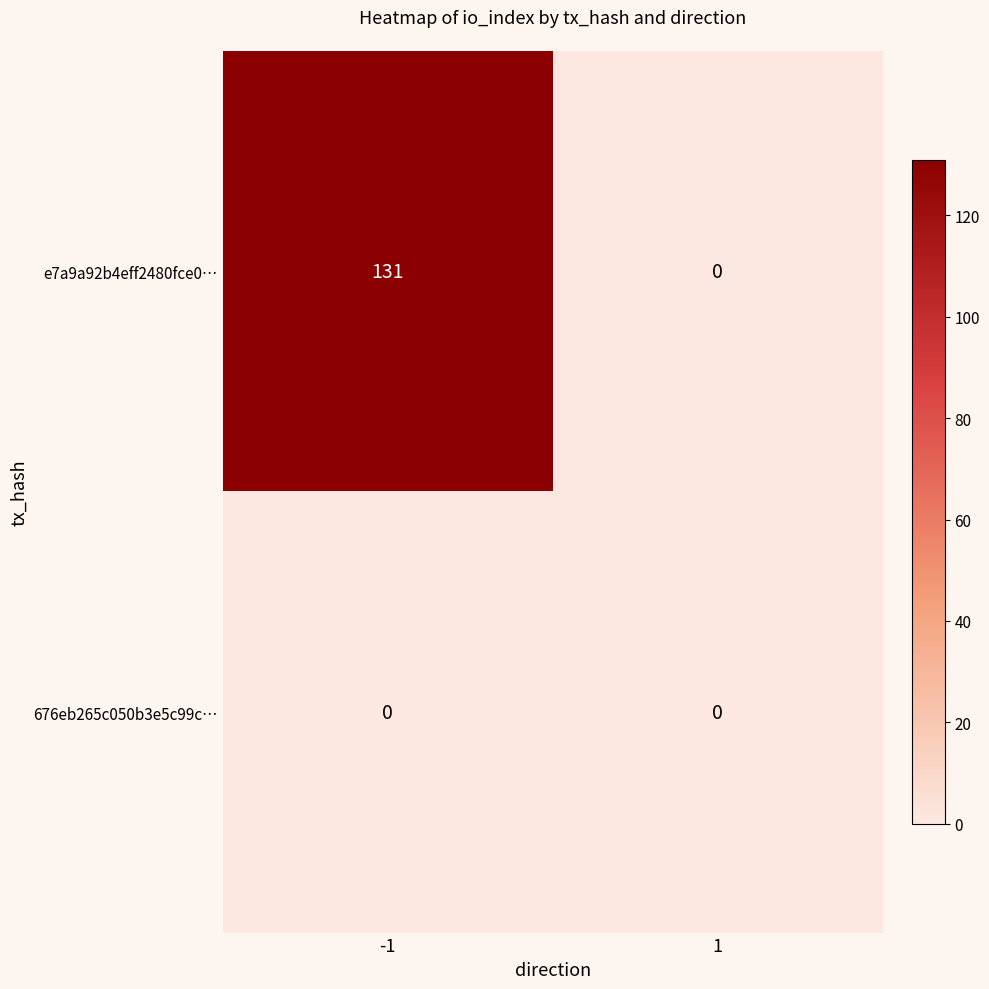

Which series has the widest spread of values?

e7a9a92b4eff2480fce0…